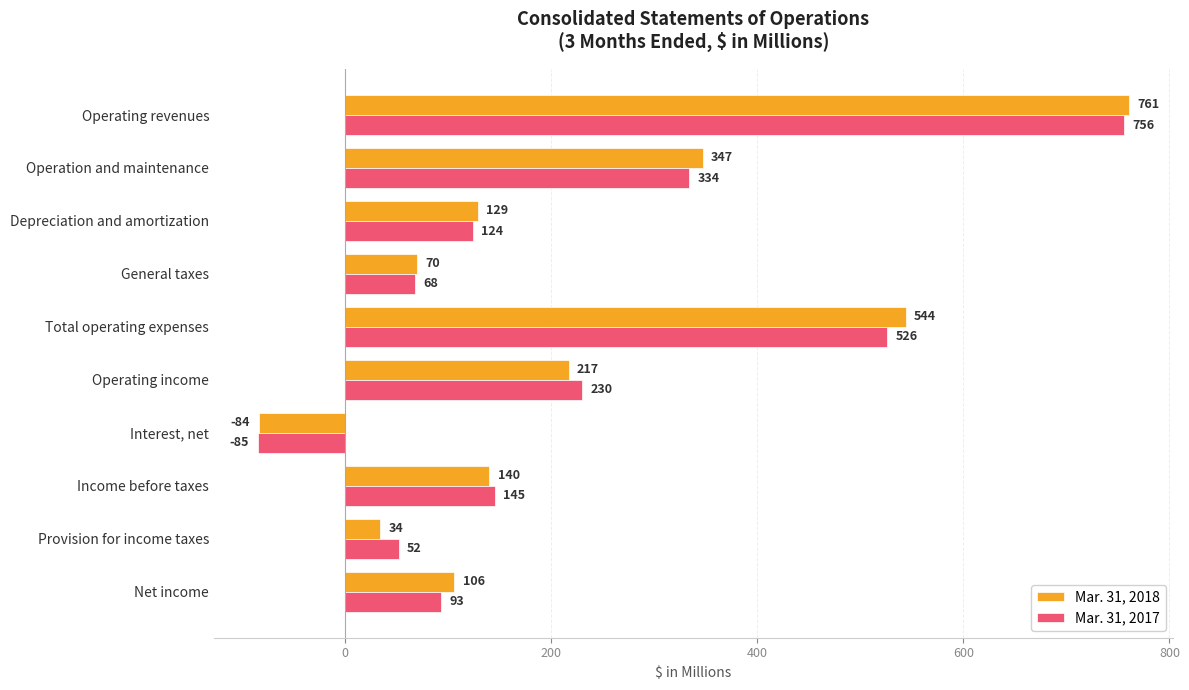

Is it true that Mar. 31, 2018 equals 47 at Operating income?

False